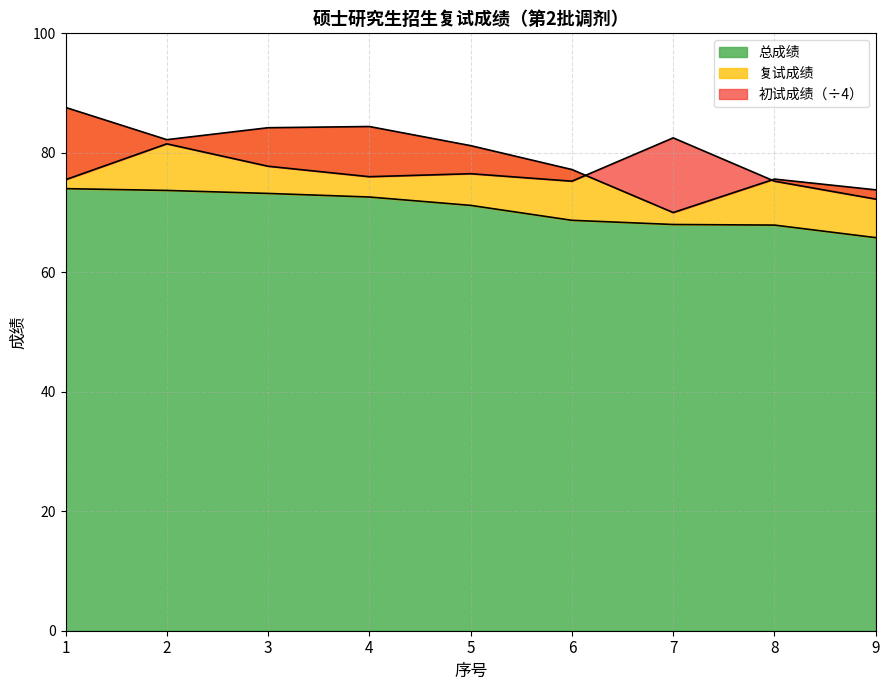

True or false: 复试成绩 has a value of 82.2 at 2.

True